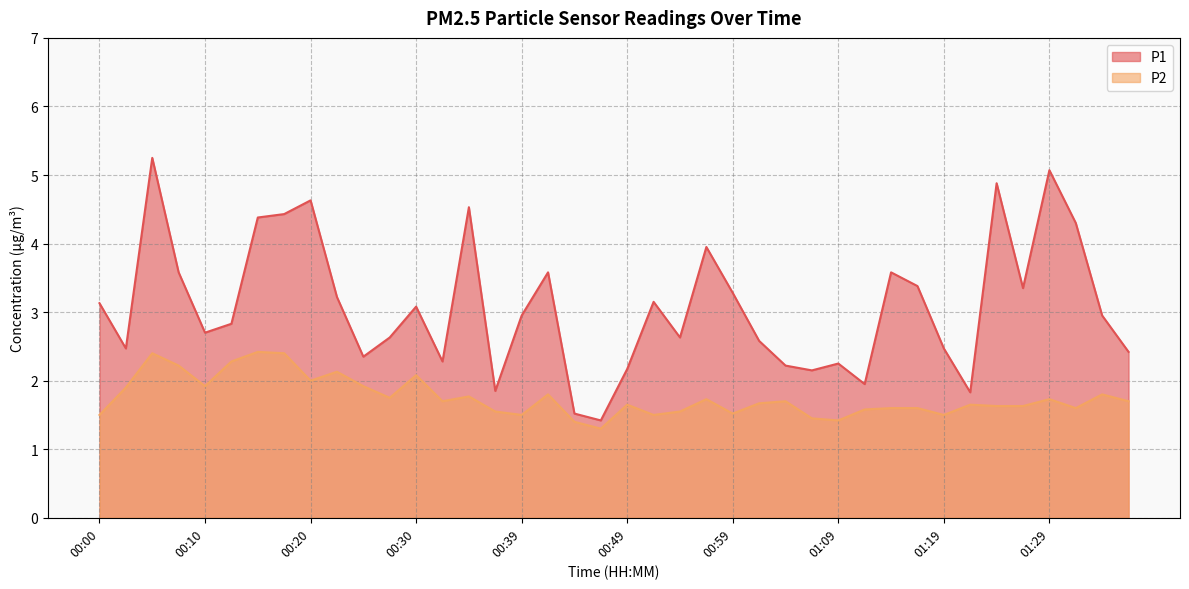

List the labels in order of P2 value, largest first.

00:15, 00:05, 00:17, 00:12, 00:07, 00:22, 00:30, 00:20, 00:10, 00:25, 00:03, 00:42, 01:34, 00:34, 00:27, 00:57, 01:29, 00:32, 01:04, 01:37, 01:02, 00:49, 01:22, 01:24, 01:27, 01:14, 01:17, 01:32, 01:12, 00:37, 00:54, 00:59, 00:00, 00:39, 00:52, 01:19, 01:07, 01:09, 00:44, 00:47